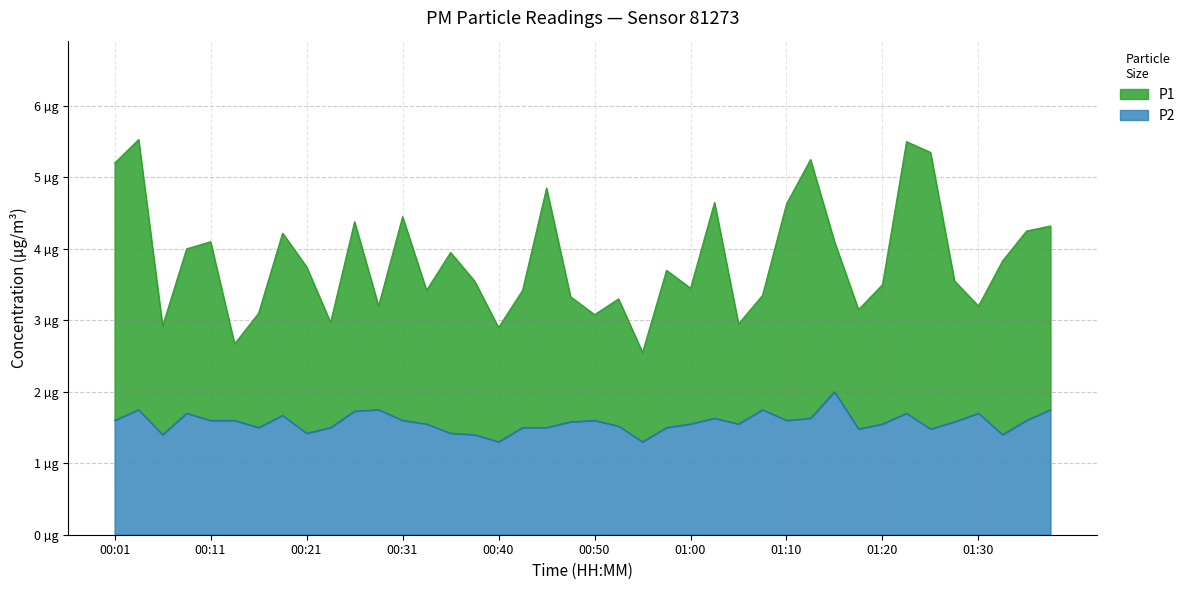

What are all the series names shown in the legend?

P1, P2